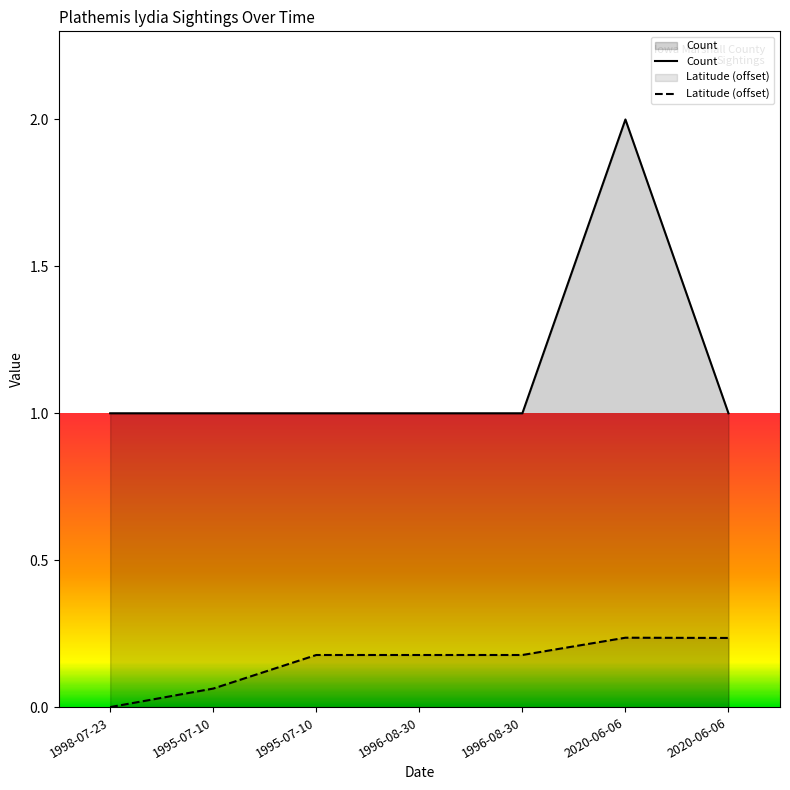

Which series has the largest total across all categories?

Count